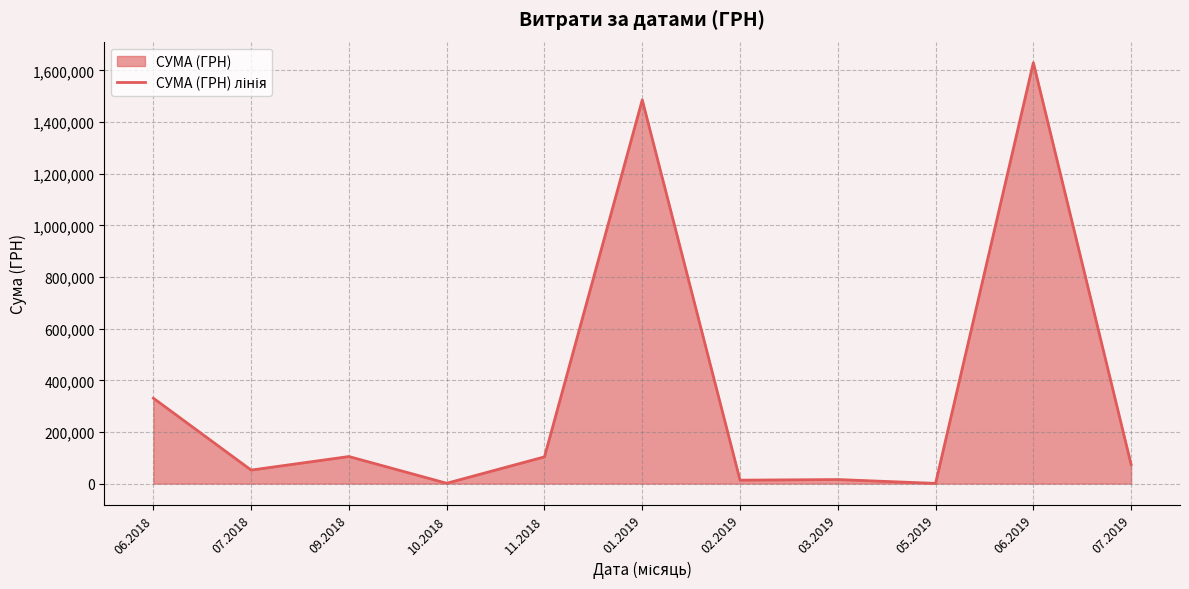

At which category does the chart reach its minimum across all series?

05.2019